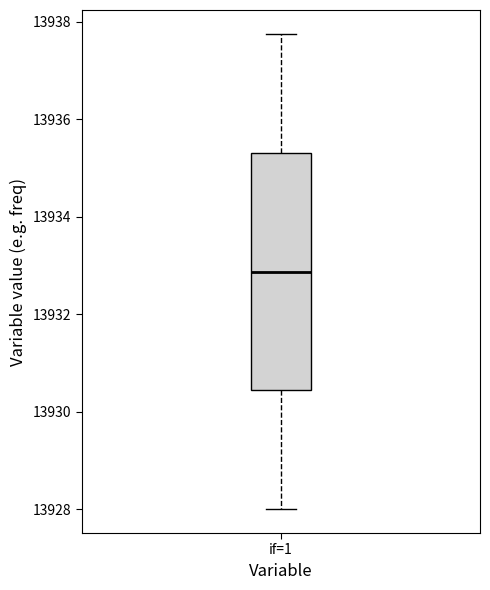

Read this box plot against the y-axis: the position of the median line, the range covered by the box, and the ends of both whiskers. The values are not printed on the chart, so give them approximately, as read against the axis.

median 13932.8, box 13930.4 to 13935.4, whiskers 13928.0 to 13937.8